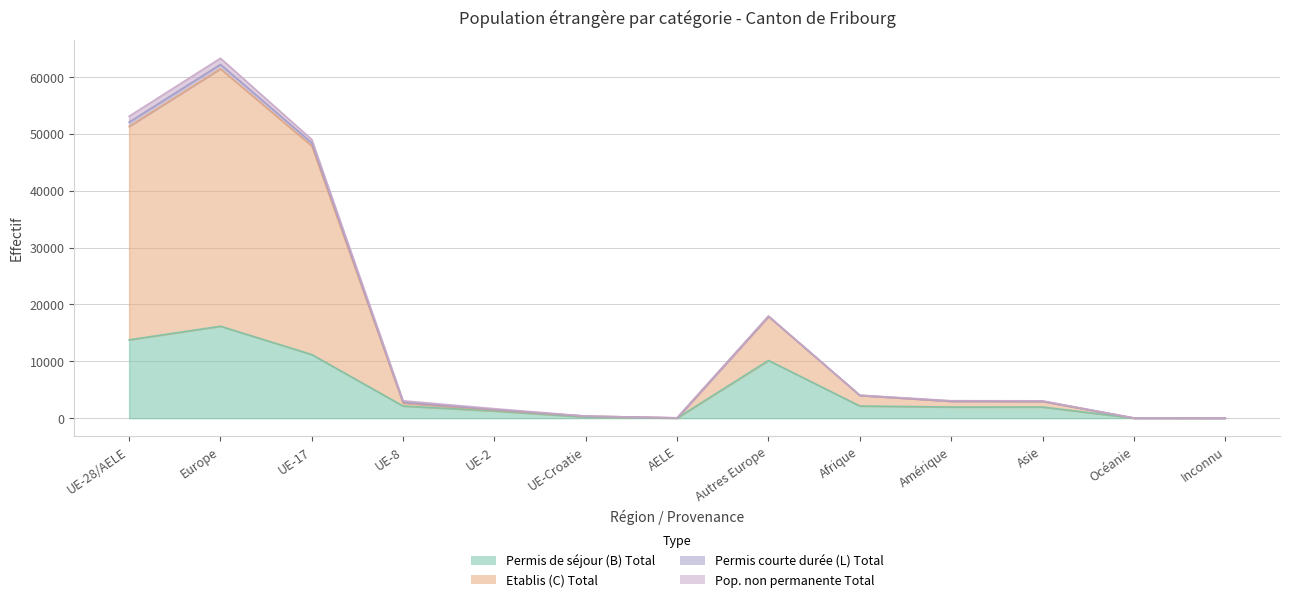

What is the approximate value of Permis de séjour (B) Total at Inconnu, to the nearest 10?

10